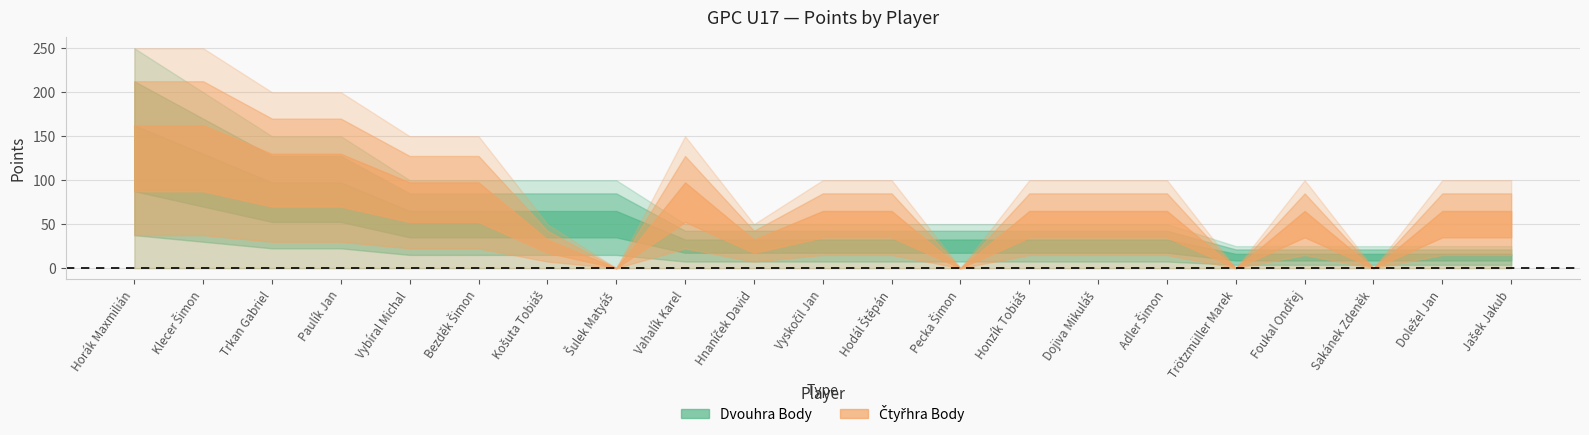

At Honzík Tobiáš, list the series in order from smallest to largest.

Dvouhra Body, Čtyřhra Body